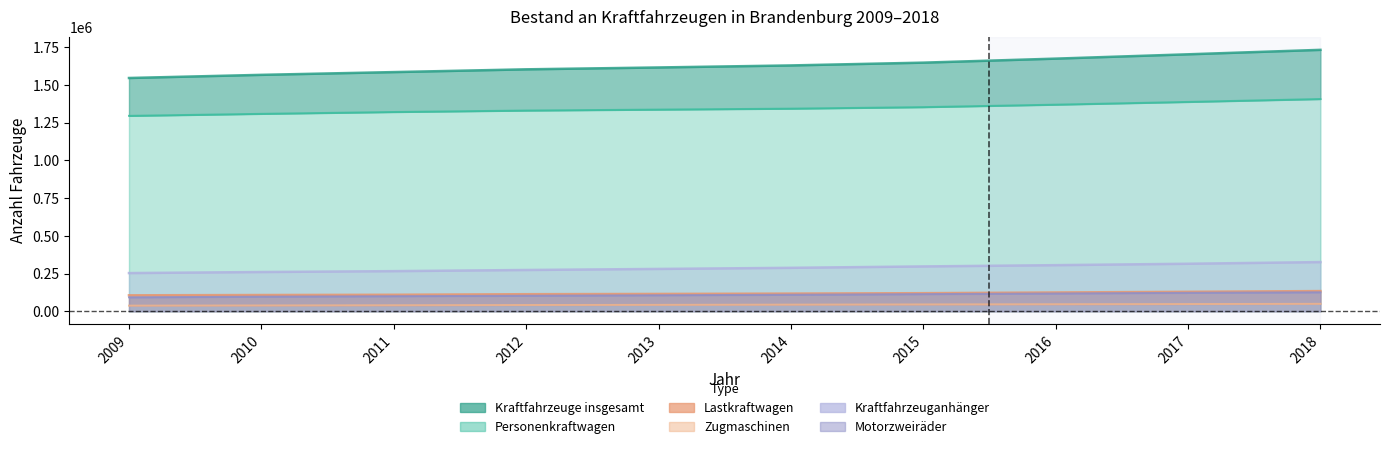

The Kraftfahrzeuge insgesamt series shows 1603755 at 2012. True or false?

True